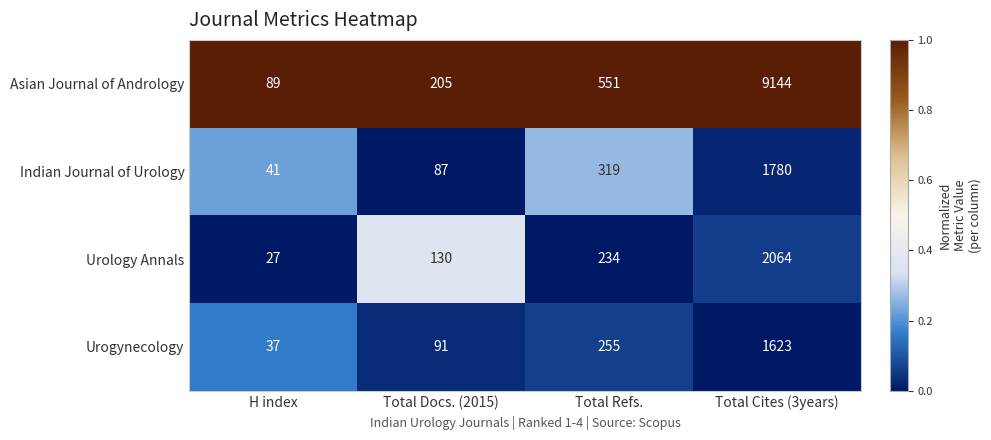

Reading right to left, transcribe all the data shown in this chart.

Asian Journal of Andrology: Total Cites (3years)=9144	Total Refs.=551	Total Docs. (2015)=205	H index=89
Indian Journal of Urology: Total Cites (3years)=1780	Total Refs.=319	Total Docs. (2015)=87	H index=41
Urology Annals: Total Cites (3years)=2064	Total Refs.=234	Total Docs. (2015)=130	H index=27
Urogynecology: Total Cites (3years)=1623	Total Refs.=255	Total Docs. (2015)=91	H index=37